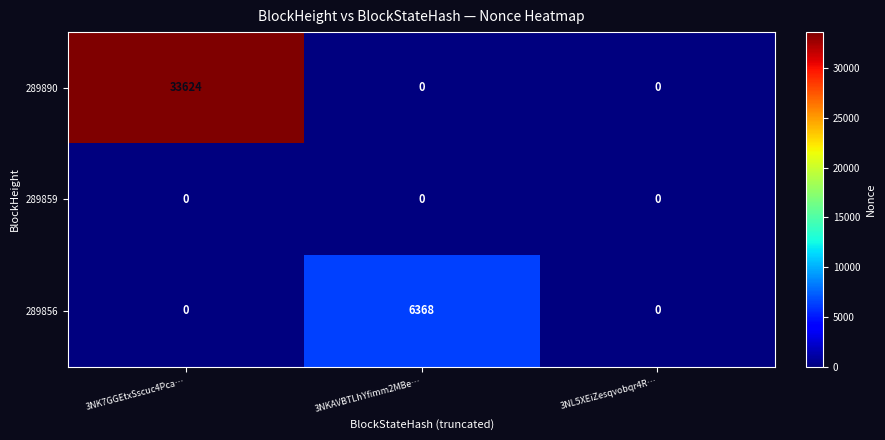

How many distinct data groups are displayed?

3